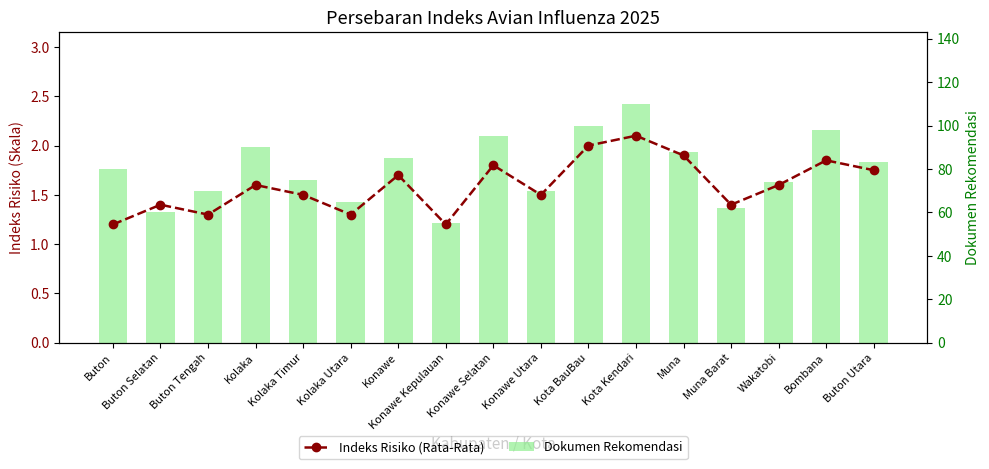

Reading left to right, what are all the values shown in this chart?

Indeks Risiko (Rata-Rata): Buton=1.2	Buton Selatan=1.4	Buton Tengah=1.3	Kolaka=1.6	Kolaka Timur=1.5	Kolaka Utara=1.3	Konawe=1.7	Konawe Kepulauan=1.2	Konawe Selatan=1.8	Konawe Utara=1.5	Kota BauBau=2.0	Kota Kendari=2.1	Muna=1.9	Muna Barat=1.4	Wakatobi=1.6	Bombana=1.9	Buton Utara=1.8
Dokumen Rekomendasi: Buton=80.0	Buton Selatan=60.0	Buton Tengah=70.0	Kolaka=90.0	Kolaka Timur=75.0	Kolaka Utara=65.0	Konawe=85.0	Konawe Kepulauan=55.0	Konawe Selatan=95.0	Konawe Utara=70.0	Kota BauBau=100.0	Kota Kendari=110.0	Muna=88.0	Muna Barat=62.0	Wakatobi=74.0	Bombana=98.0	Buton Utara=83.0